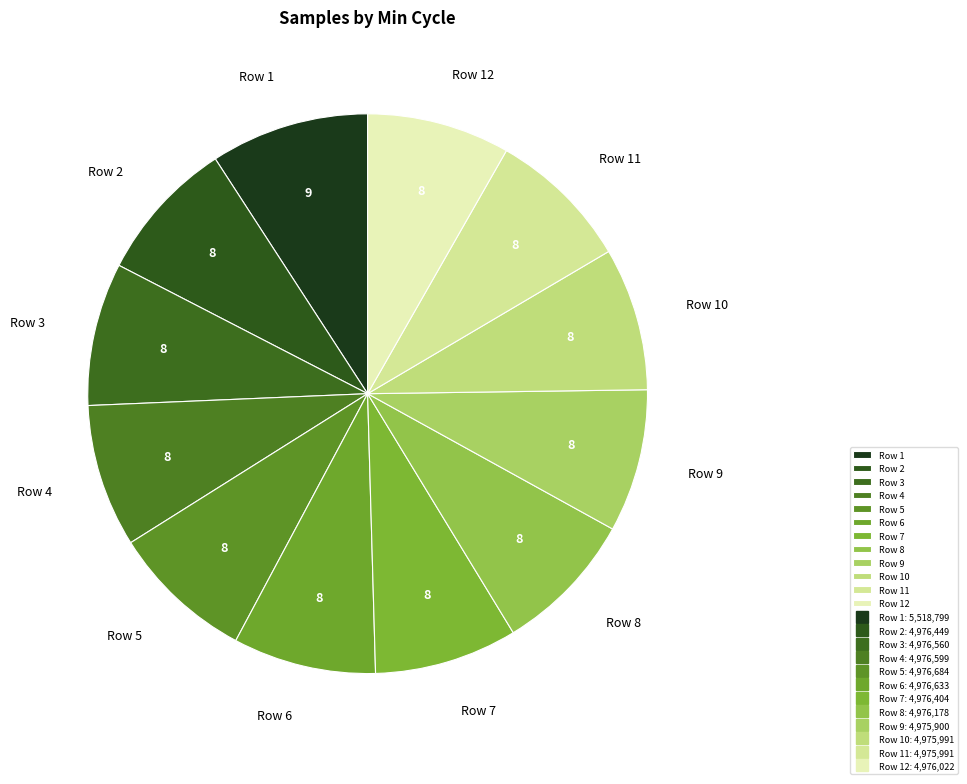

Does Row 10 represent more than half of the total?

No